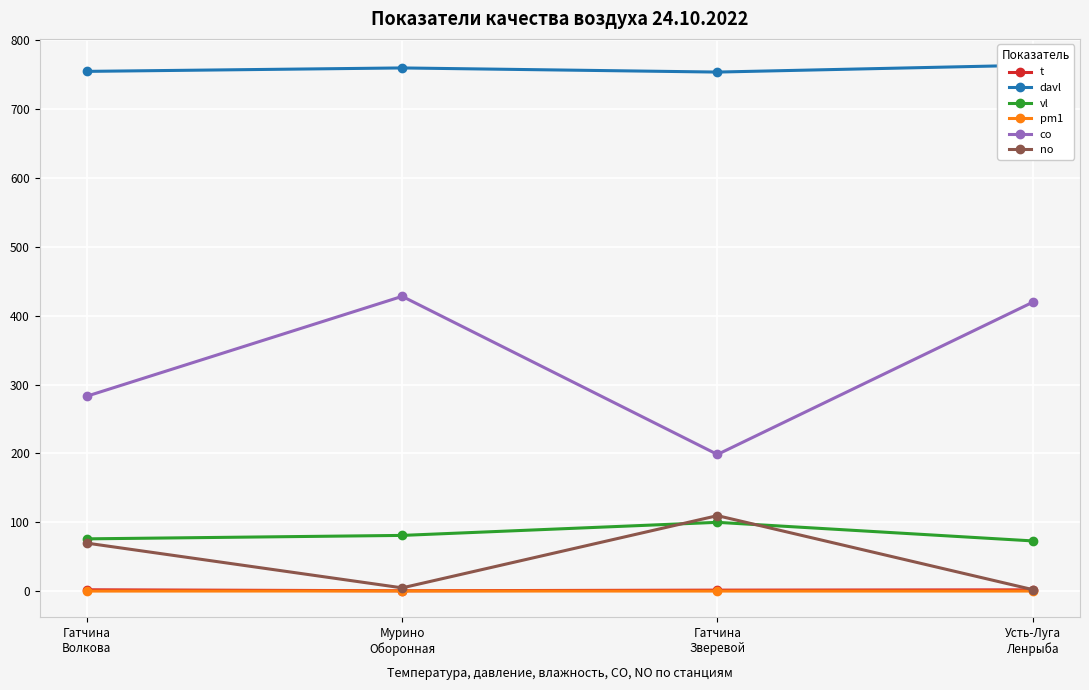

What is the average value of the vl series?

82.5